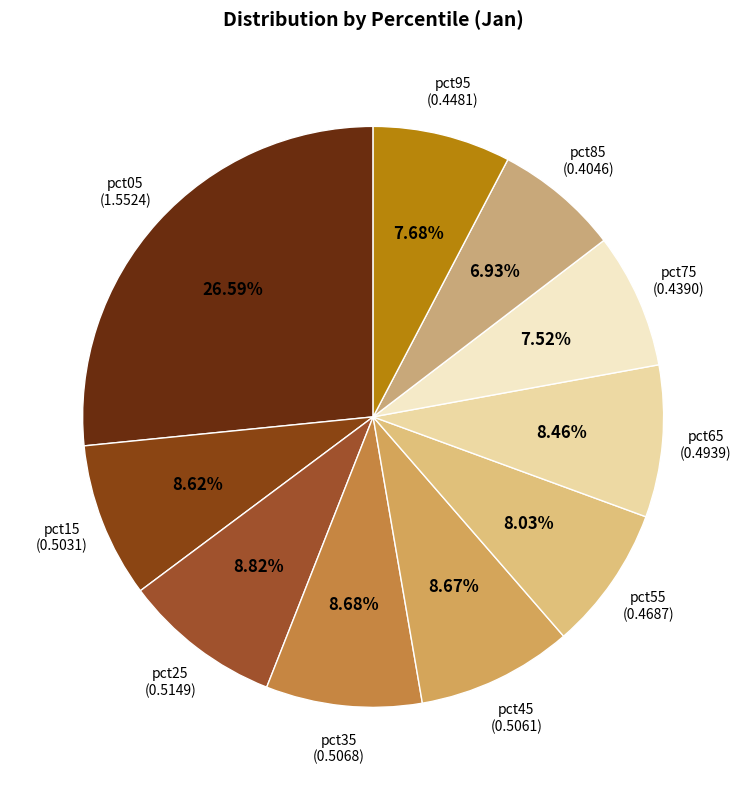

What percentage is the pct05 slice, to the nearest percent?

27%